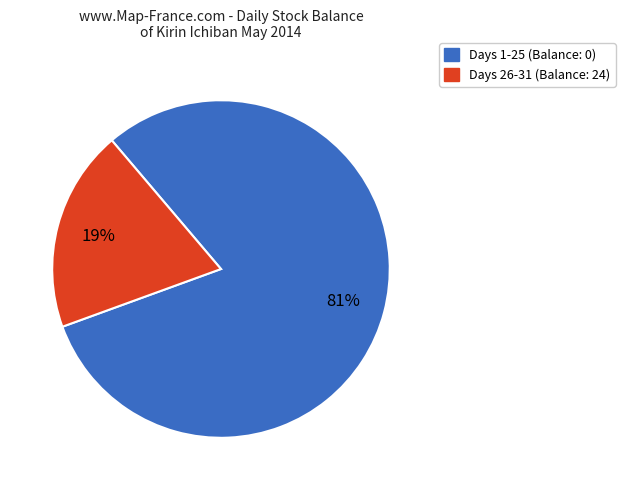

Does any single category account for the majority?

Yes